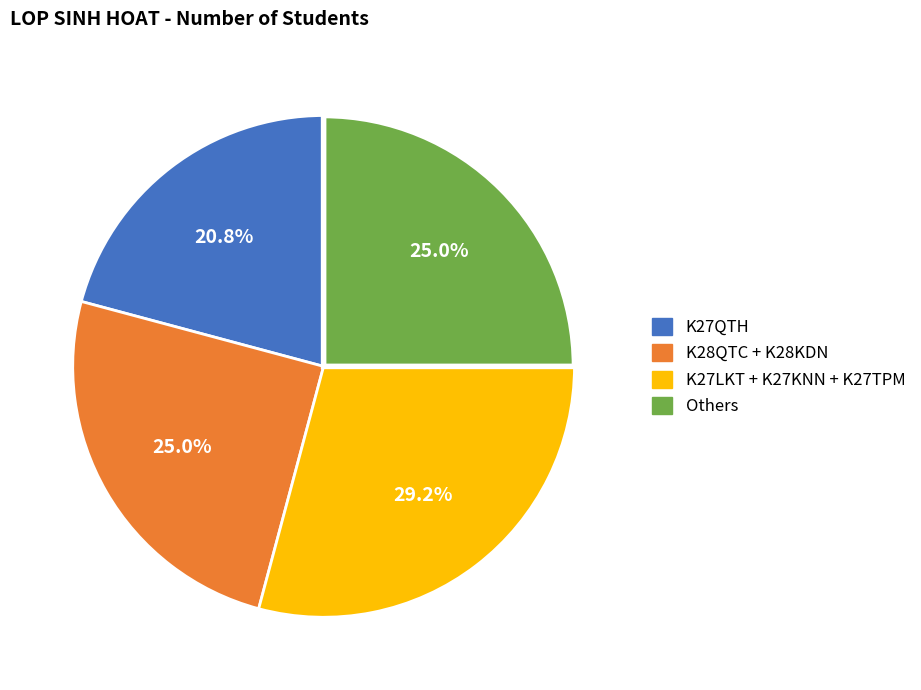

Is there a majority slice in this chart?

No